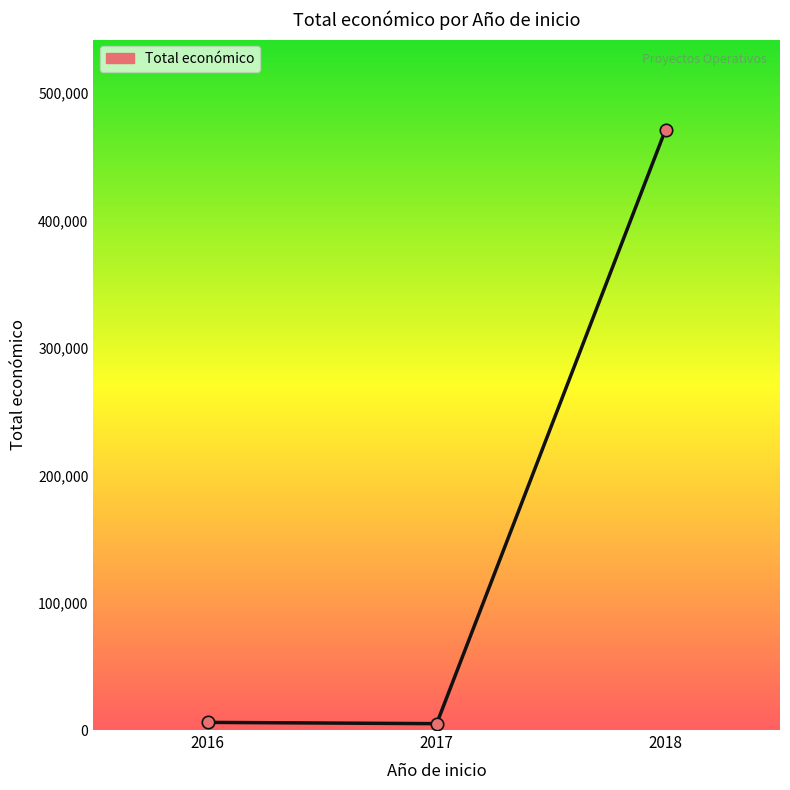

Approximately how many times larger is the value at 2016 compared to 2017?

1.2